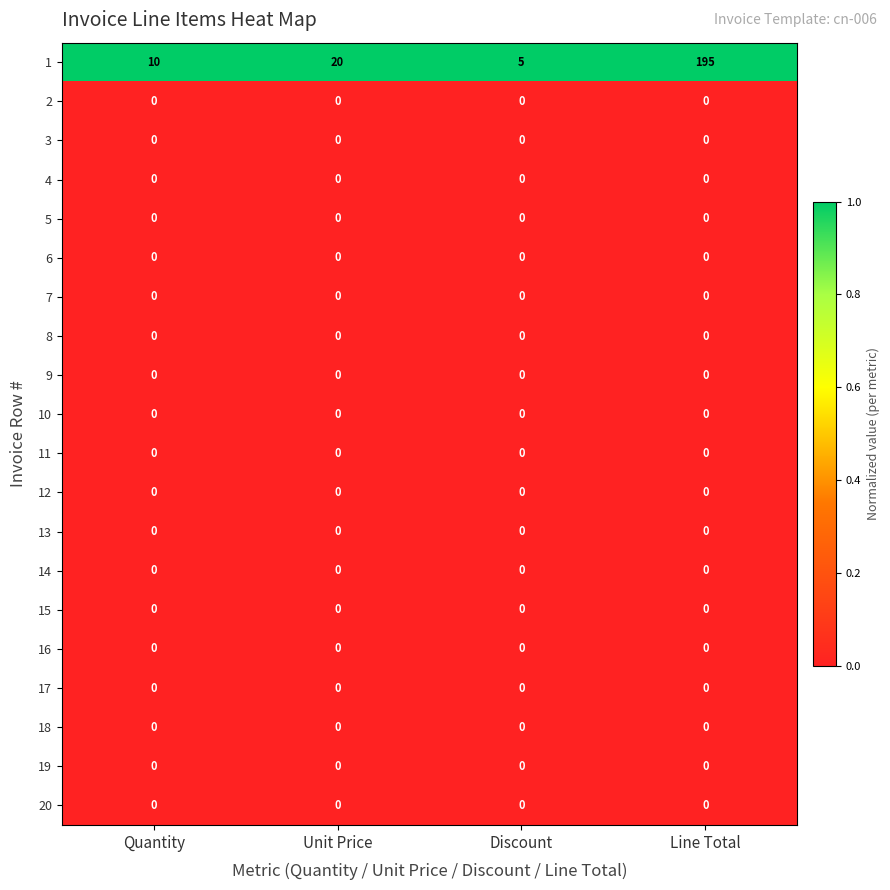

What is the spread (max minus min) of values at Line Total?

195